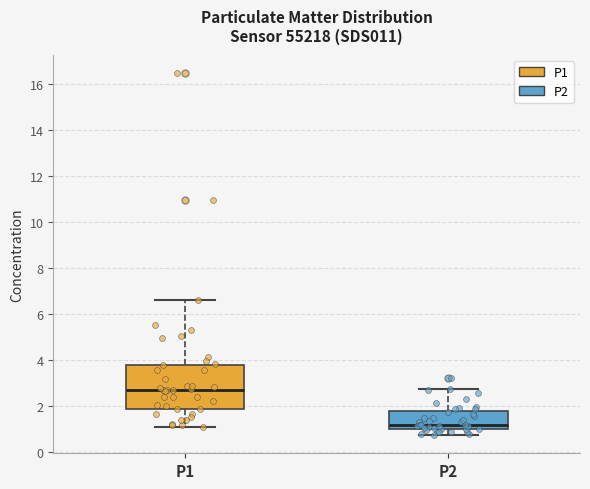

Reading left to right, transcribe this box plot: for each box, give where its median line is, the range the box spans, and where its two whiskers end, as read against the y-axis. The values are not printed on the chart, so give them approximately, as read against the axis.

P1: median 2.8, box 2.0 to 3.8, whiskers 1.2 to 6.6
P2: median 1.2, box 1.0 to 1.8, whiskers 0.8 to 2.8